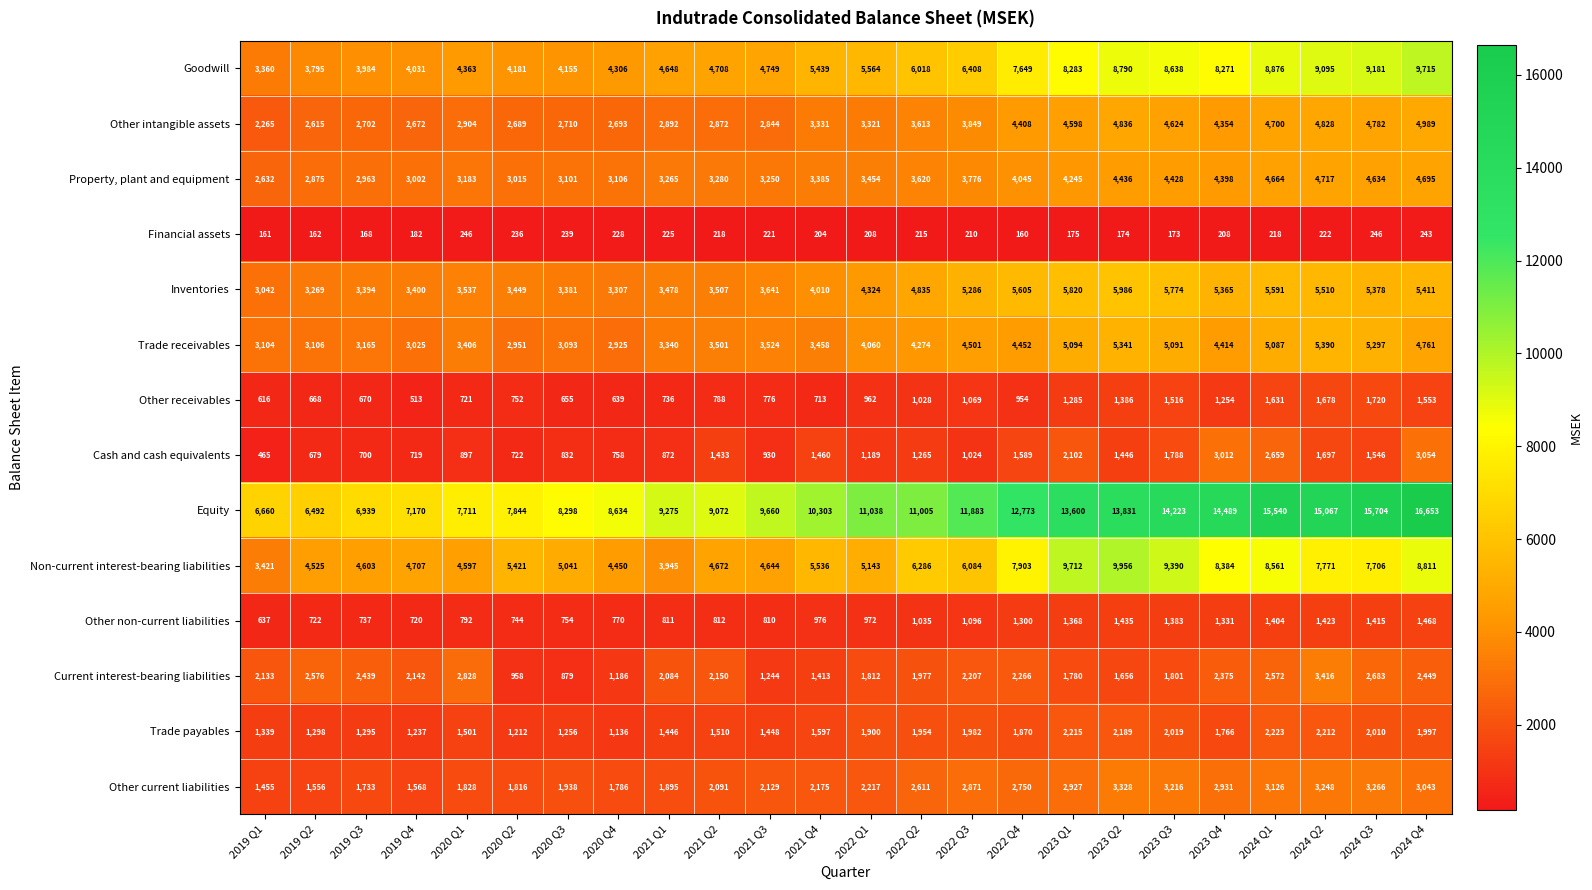

Rank the series at 2021 Q1 from lowest to highest value.

Financial assets, Other receivables, Other non-current liabilities, Cash and cash equivalents, Trade payables, Other current liabilities, Current interest-bearing liabilities, Other intangible assets, Property, plant and equipment, Trade receivables, Inventories, Non-current interest-bearing liabilities, Goodwill, Equity